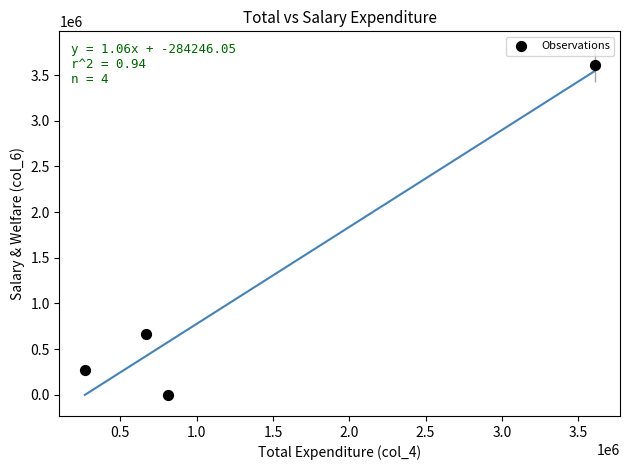

What is the average X value?

1338273.2